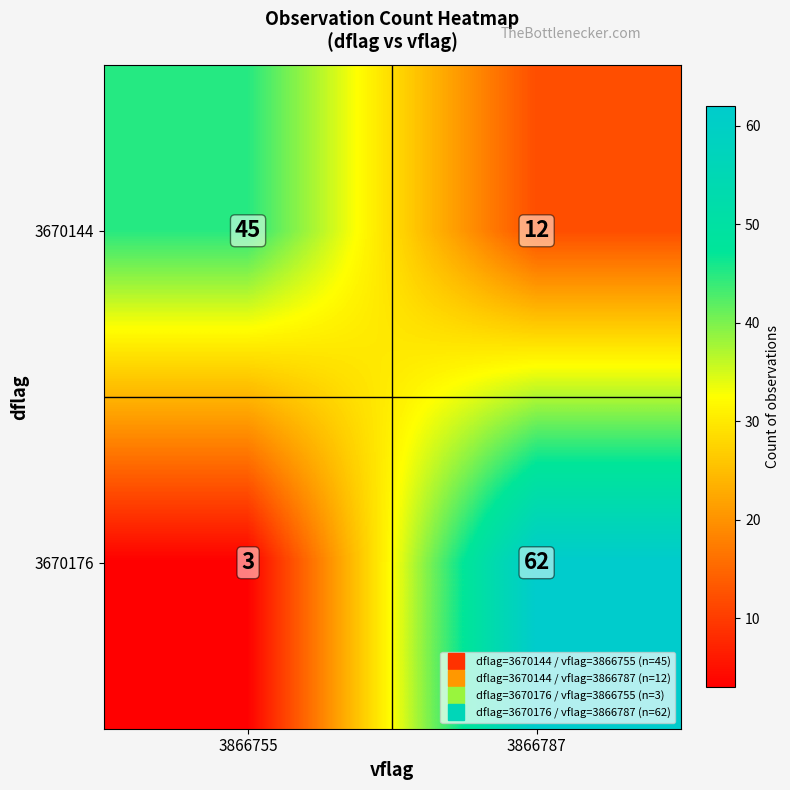

What is the sum of the 3670176 values at 3866755 and 3866787?

65